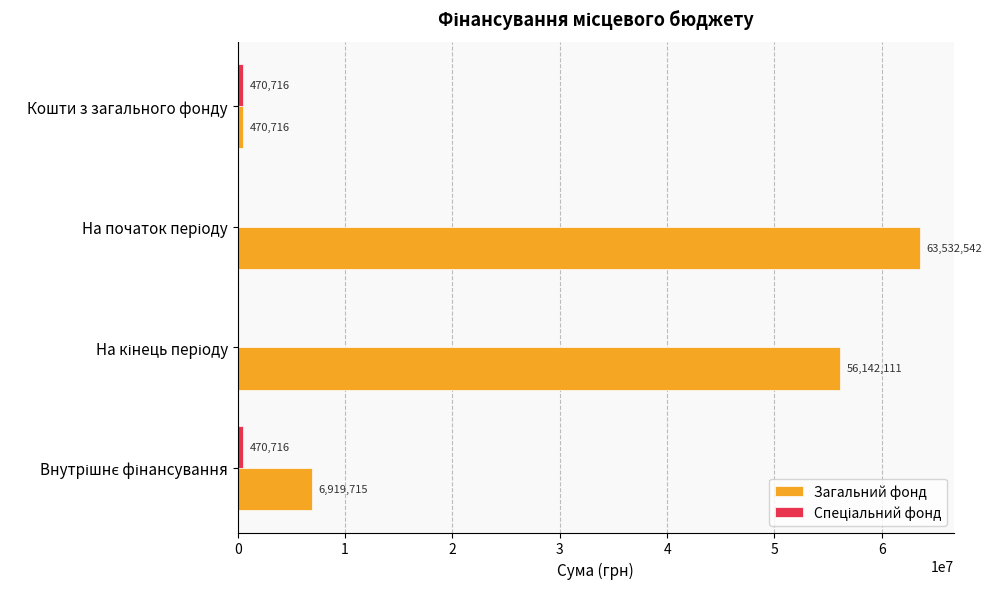

What is the maximum value shown in the chart?

63532542.3